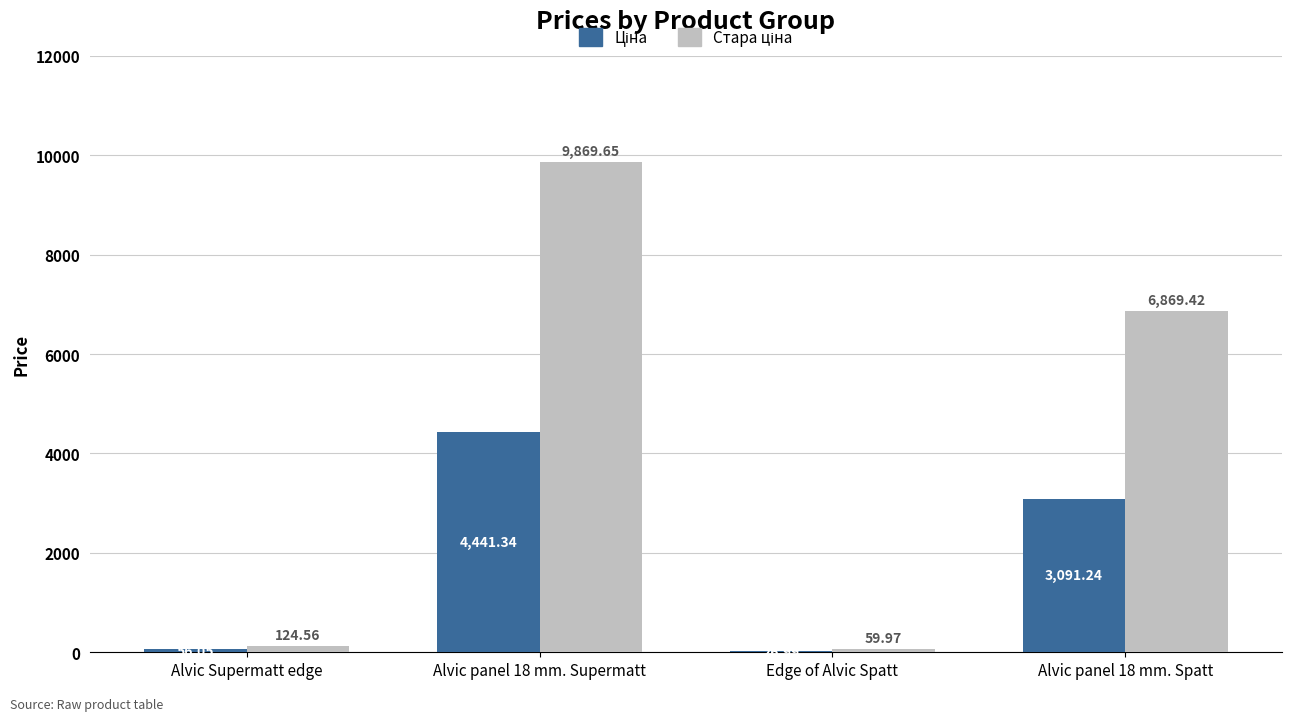

What is the total value across all series at Alvic panel 18 mm. Supermatt?

14311.0